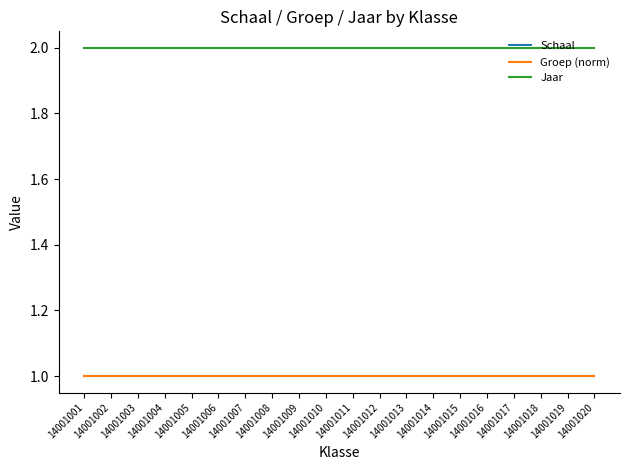

At 14001005, list the series in order from smallest to largest.

Schaal, Groep (norm), Jaar